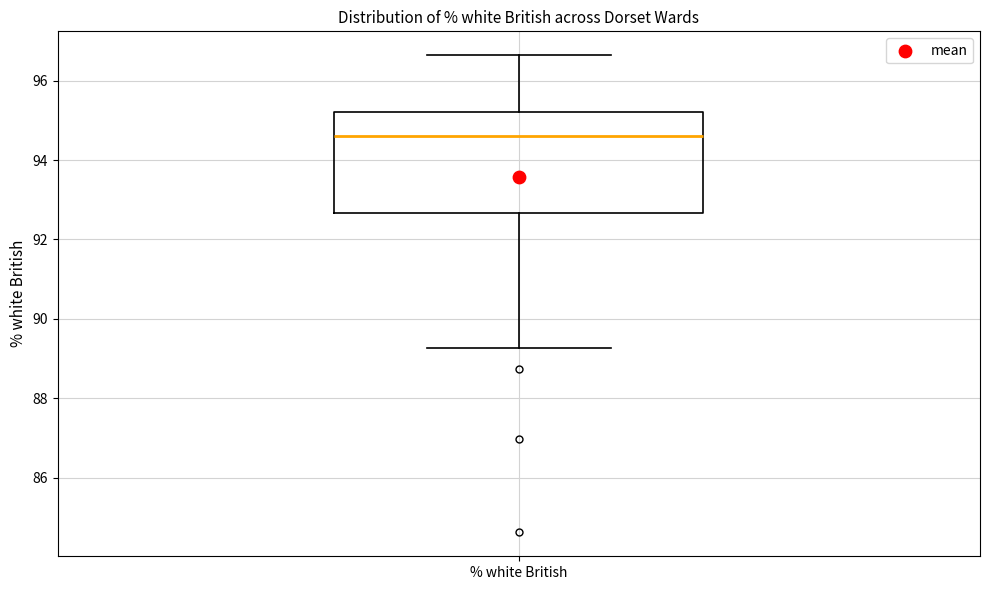

Transcribe this box plot: give where the median line is, the range the box spans, and where the two whiskers end, as read against the y-axis. The values are not printed on the chart, so give them approximately, as read against the axis.

median 94.6, box 92.6 to 95.2, whiskers 89.2 to 96.6